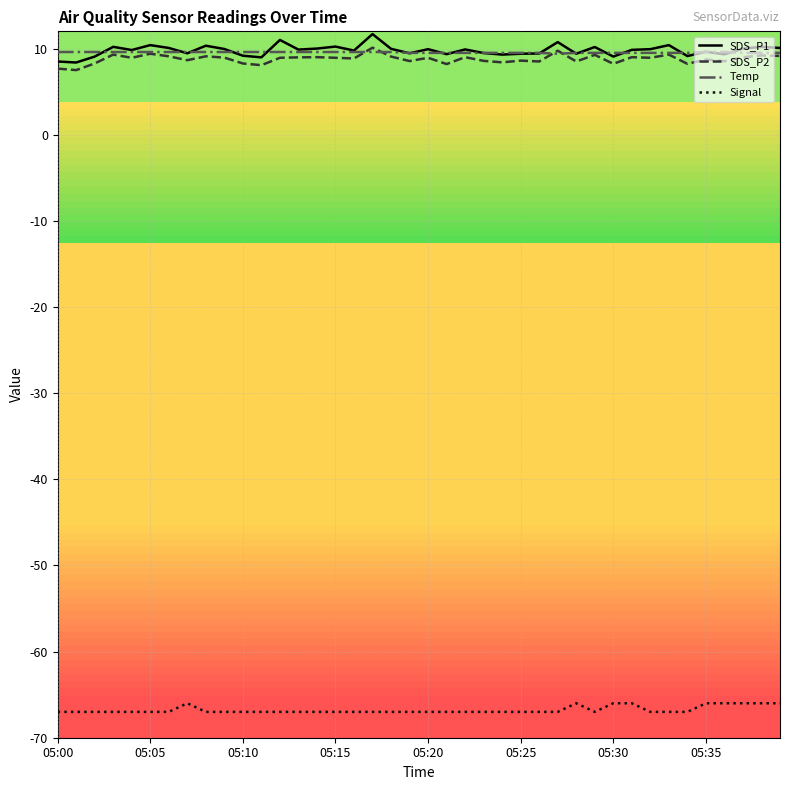

True or false: Signal and Temp cross at least once.

False